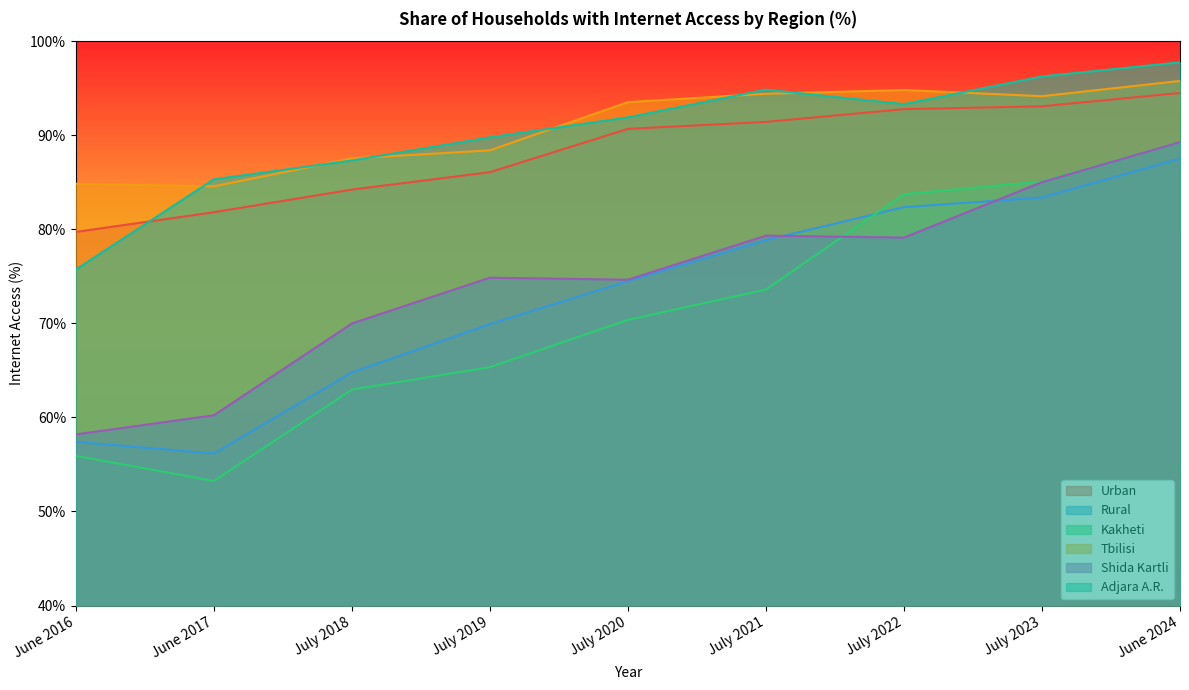

At how many categories does at least one series exceed 85?

8